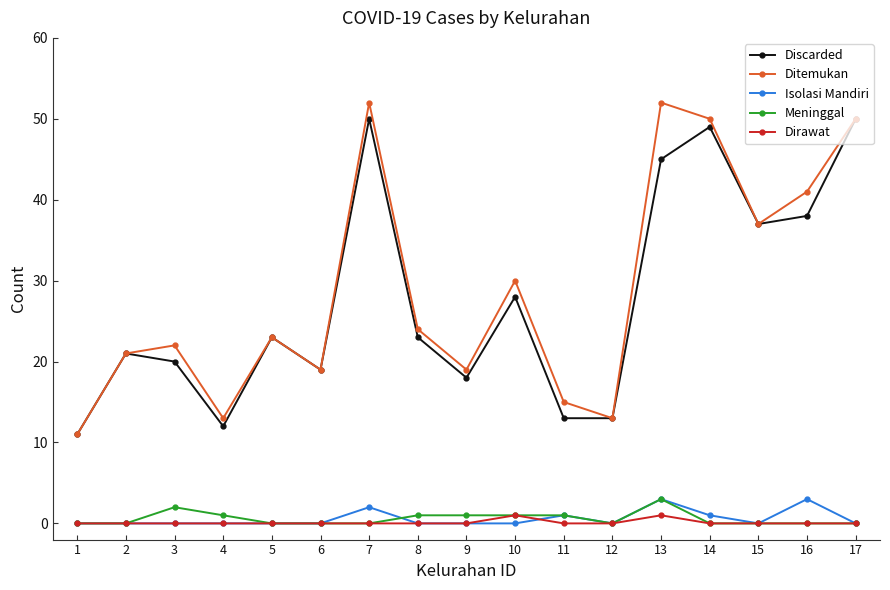

What value does the Ditemukan series have at 16?

41